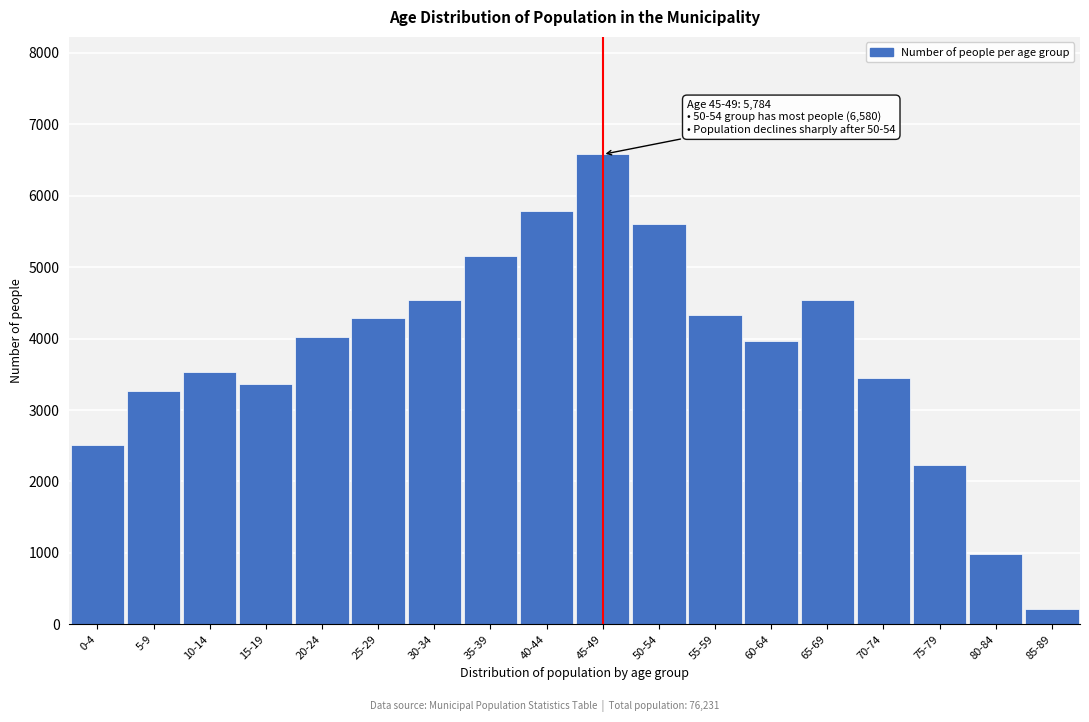

What is the approximate value at 10-14, to the nearest 50?

3550